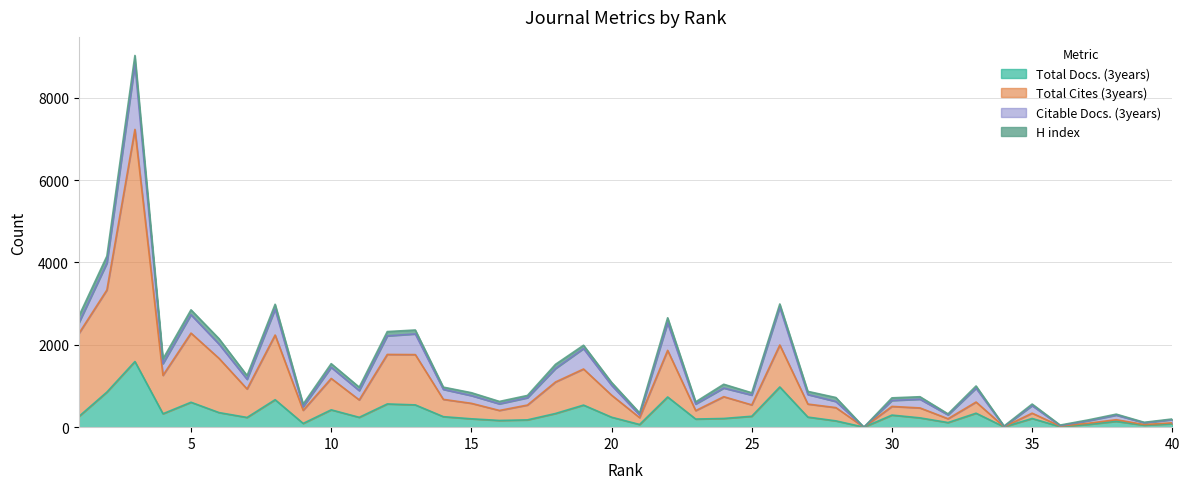

Rank the categories by Total Docs. (3years) value from highest to lowest.

3, 26, 2, 22, 8, 5, 12, 13, 19, 10, 6, 33, 18, 4, 30, 25, 1, 14, 27, 20, 11, 7, 31, 24, 35, 15, 23, 17, 16, 28, 38, 32, 9, 40, 37, 21, 39, 36, 34, 29